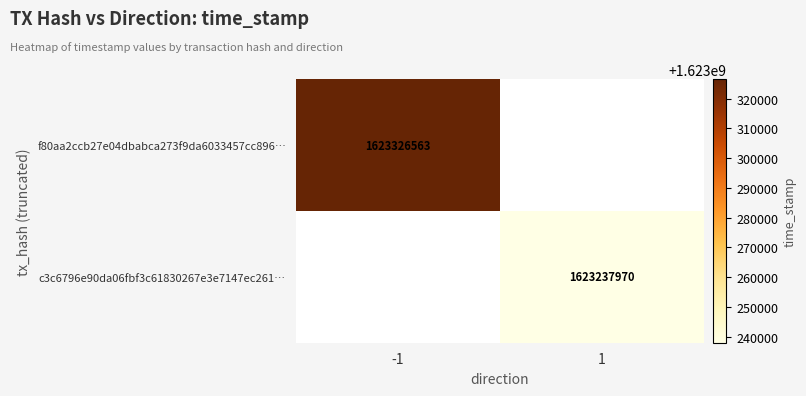

Which label corresponds to the largest value in the chart?

-1